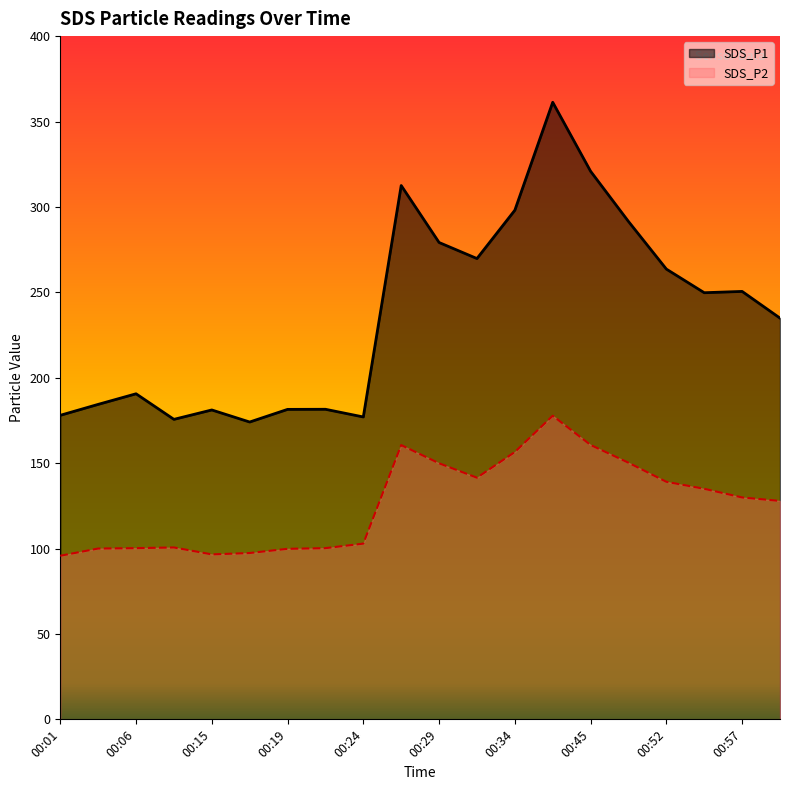

Where is SDS_P2 nearest to the value 136?

00:55